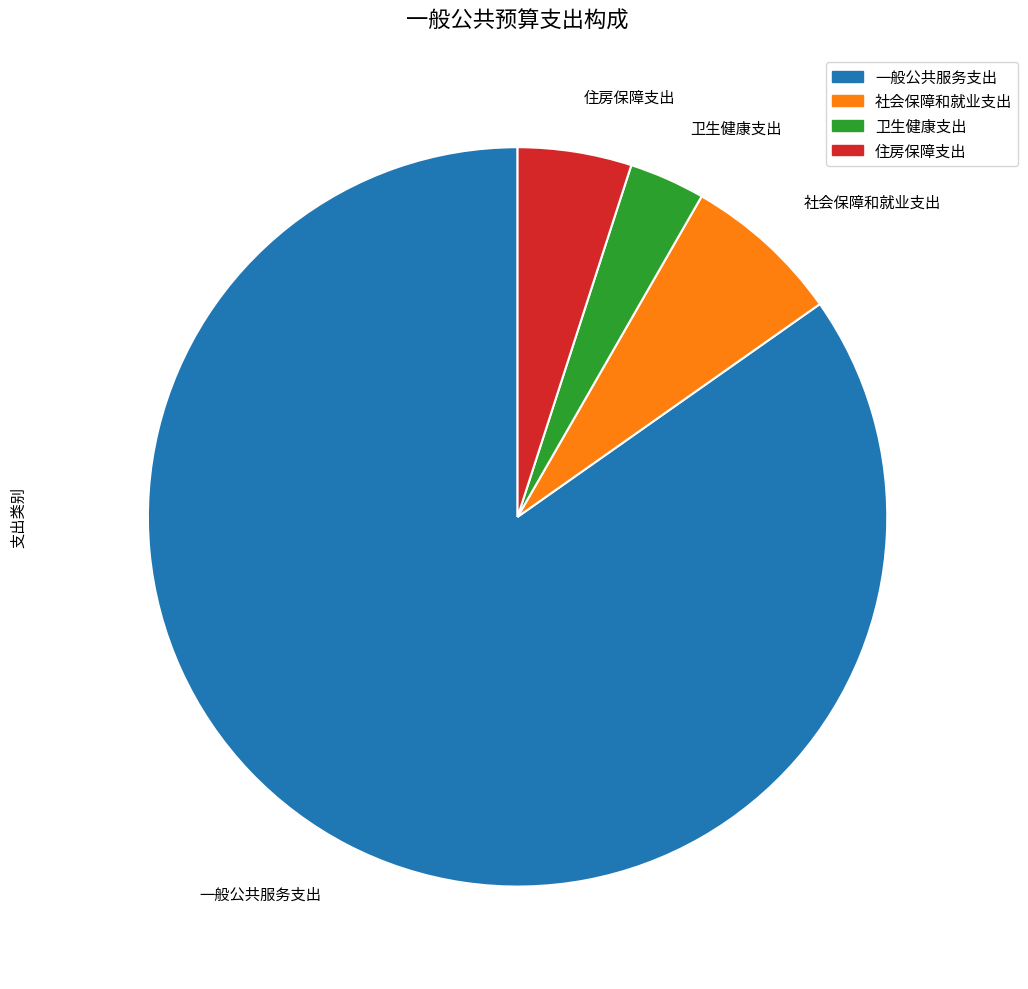

Is the sum of 社会保障和就业支出 and 一般公共服务支出 greater than half?

Yes